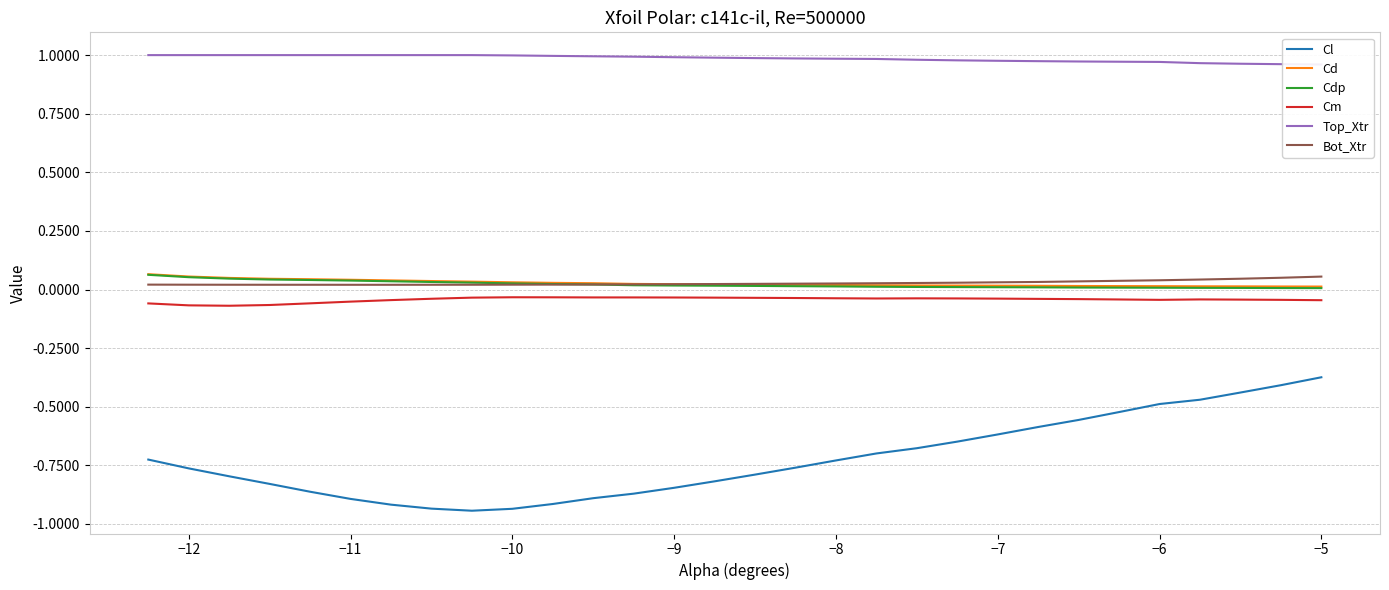

True or false: Bot_Xtr and Cm cross at least once.

False